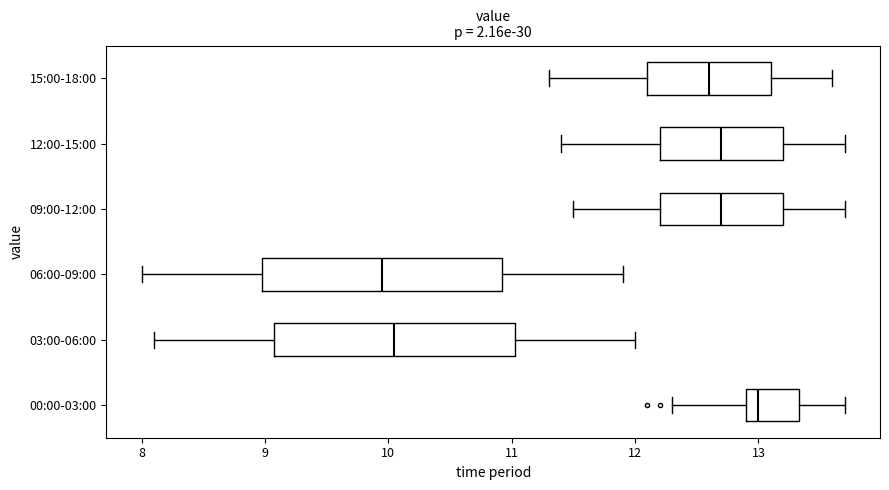

Reading bottom to top, read every box against the x-axis: the position of its median line, the range the box covers, and the ends of its whiskers. The values are not printed on the chart, so give them approximately, as read against the axis.

00:00-03:00: median 13.0, box 12.9 to 13.3, whiskers 12.3 to 13.7
03:00-06:00: median 10.1, box 9.1 to 11.0, whiskers 8.1 to 12.0
06:00-09:00: median 10.0, box 9.0 to 10.9, whiskers 8.0 to 11.9
09:00-12:00: median 12.7, box 12.2 to 13.2, whiskers 11.5 to 13.7
12:00-15:00: median 12.7, box 12.2 to 13.2, whiskers 11.4 to 13.7
15:00-18:00: median 12.6, box 12.1 to 13.1, whiskers 11.3 to 13.6